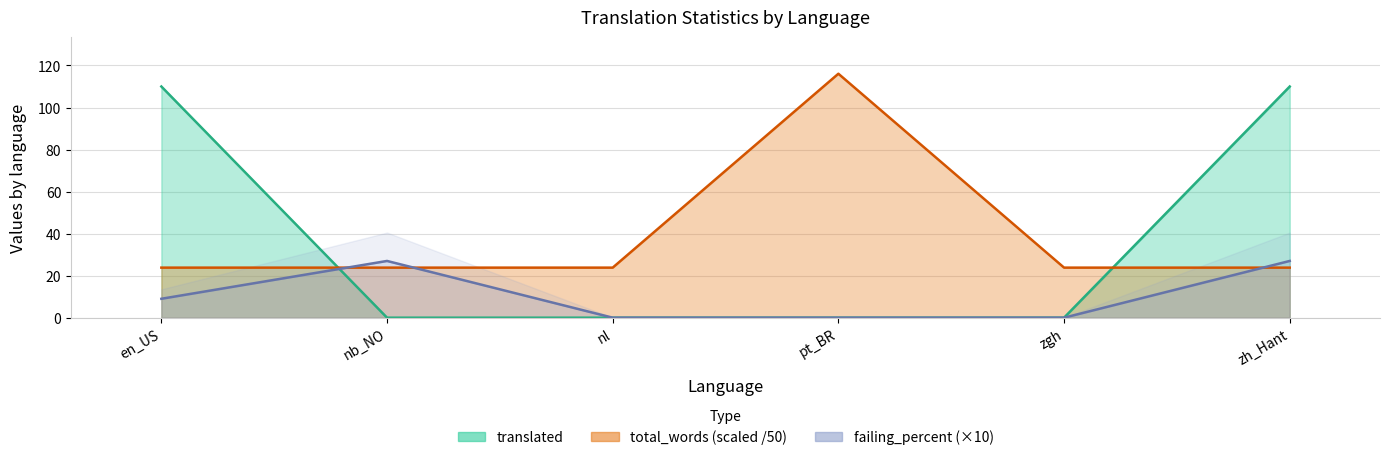

How many times do total_words and translated cross each other?

2